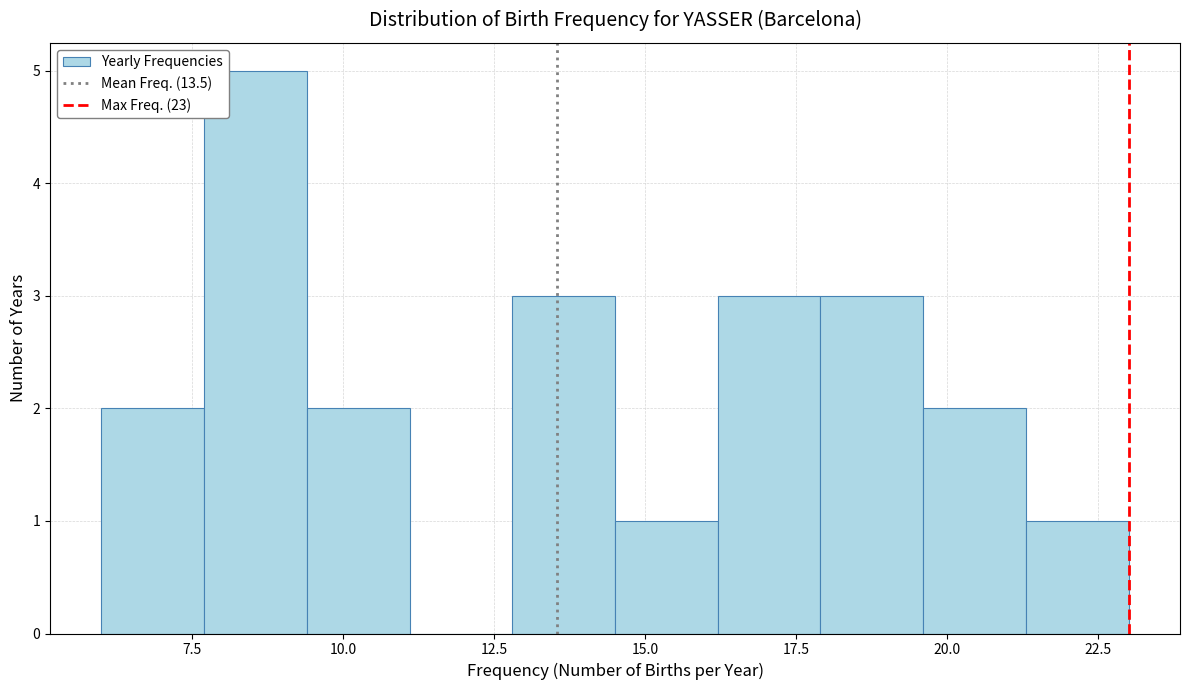

Read against the x-axis, roughly where is the centre of the tallest bar?

8.5